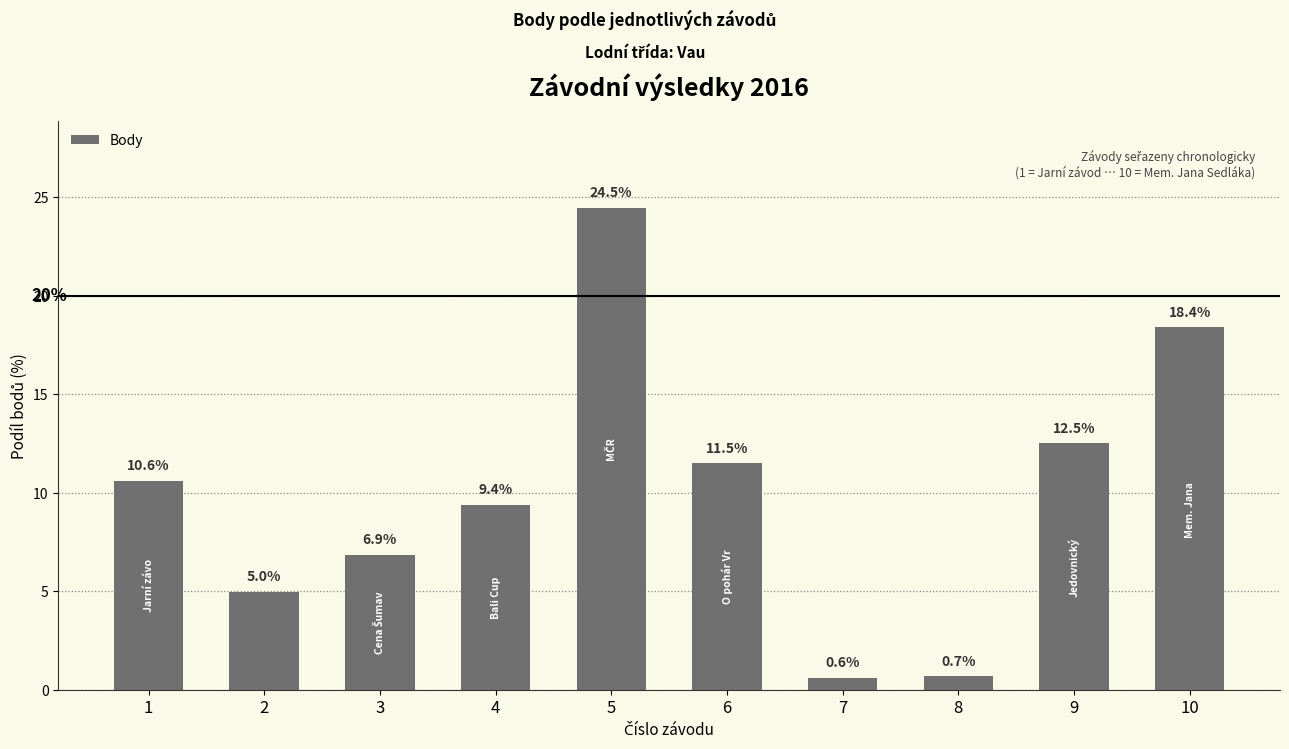

What is the value of the 9th bar from the left?

12.5